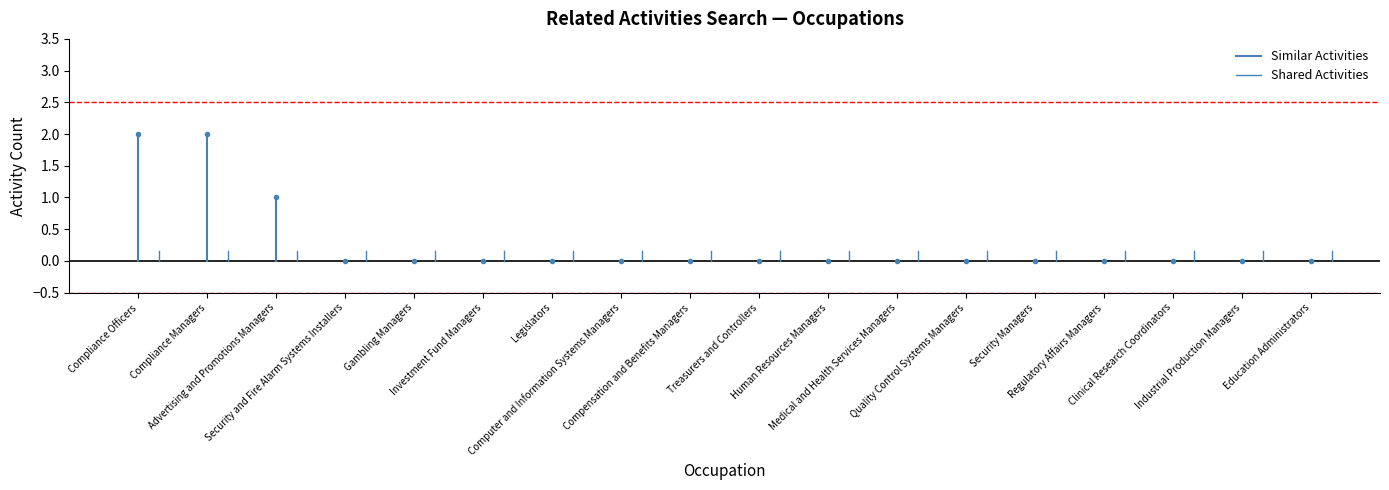

How many lines are shown in the chart?

2